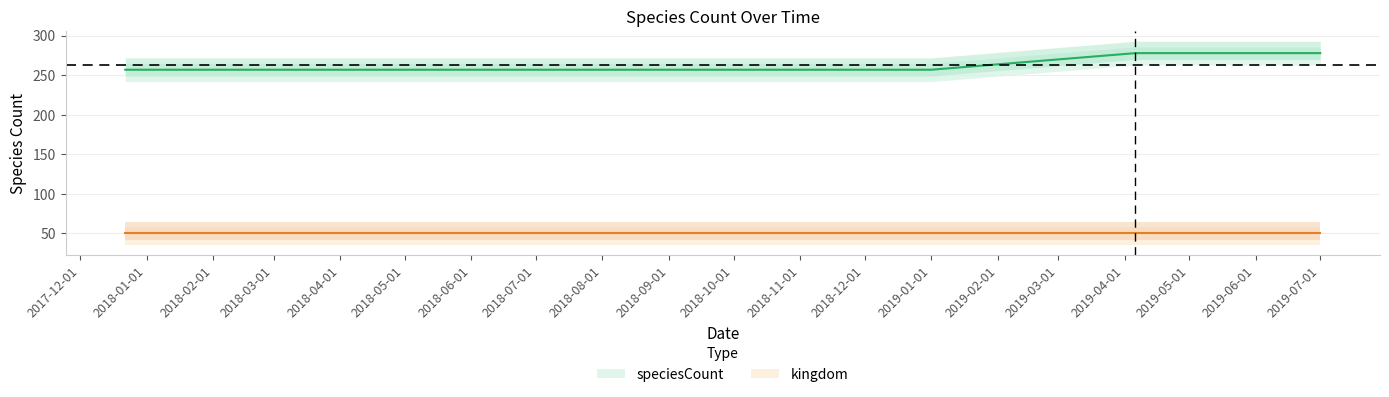

Which has a higher value, 2017-12-22 or 2019-07-01?

2019-07-01